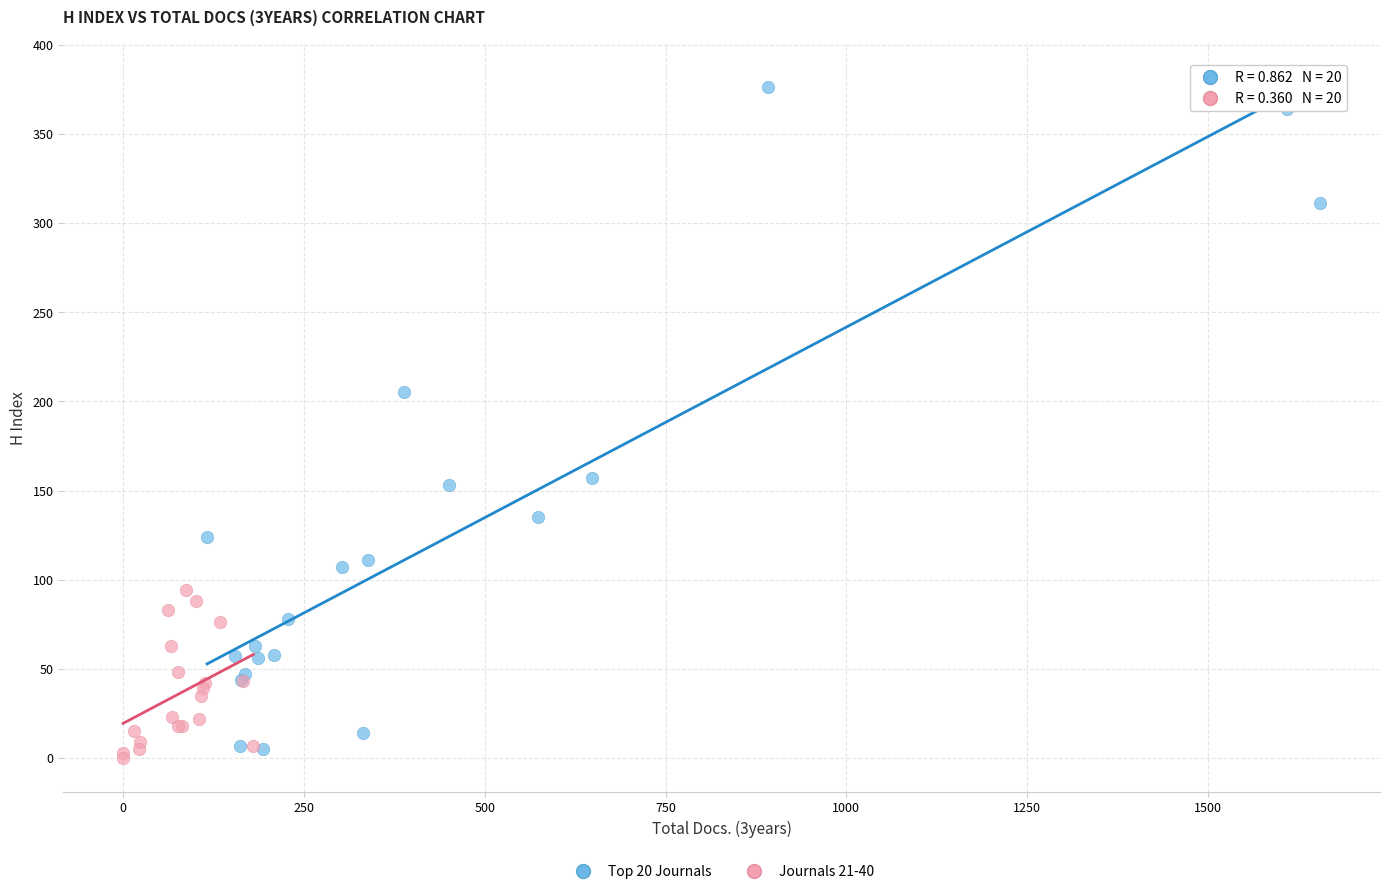

Which series has the largest Y range (max minus min)?

Top 20 Journals